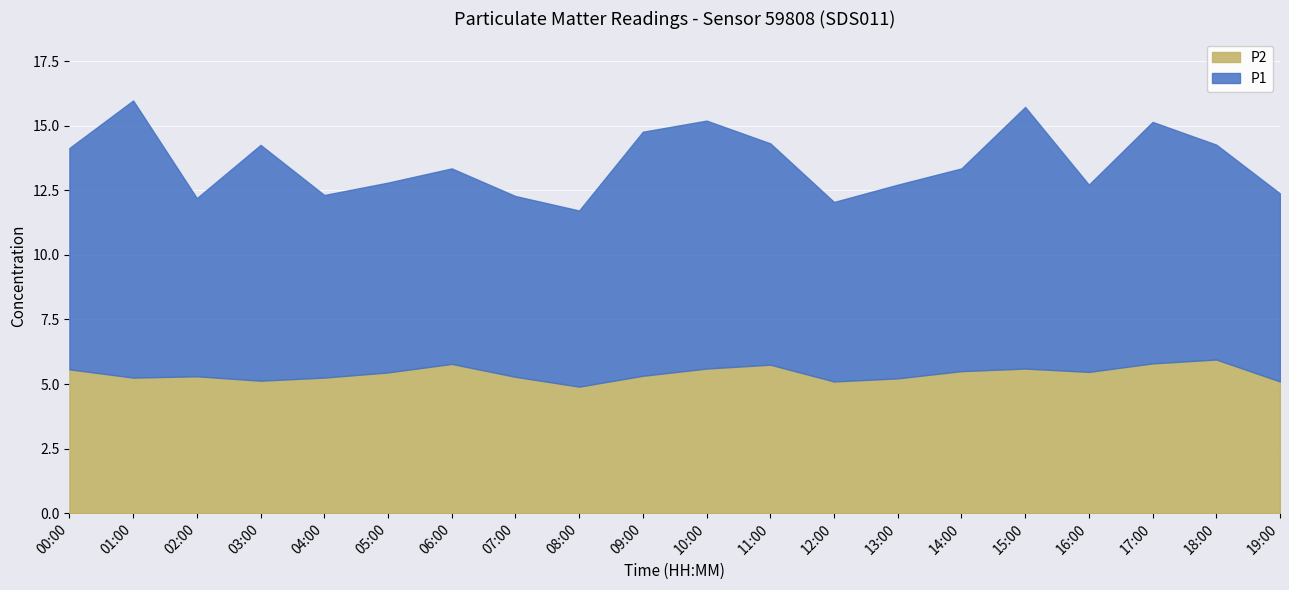

What is the difference between the highest and lowest values at 17:00?

3.5